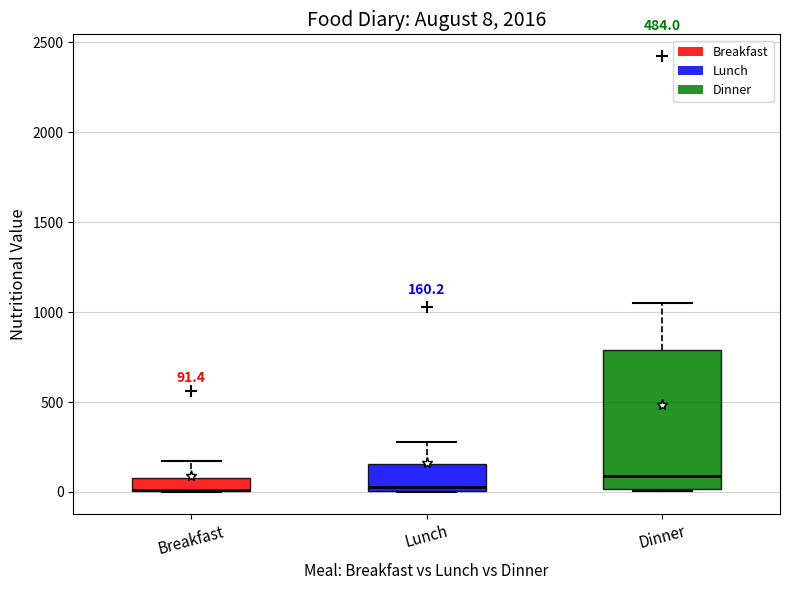

Which box is the tallest, from its lower edge to its upper edge?

Dinner